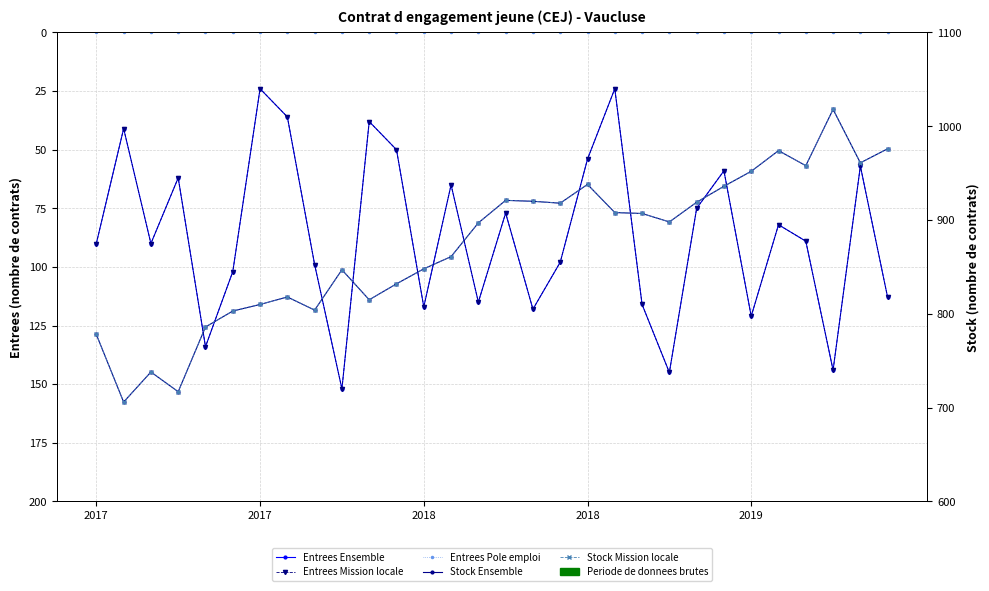

Which has a higher value, 10 or 18?

18